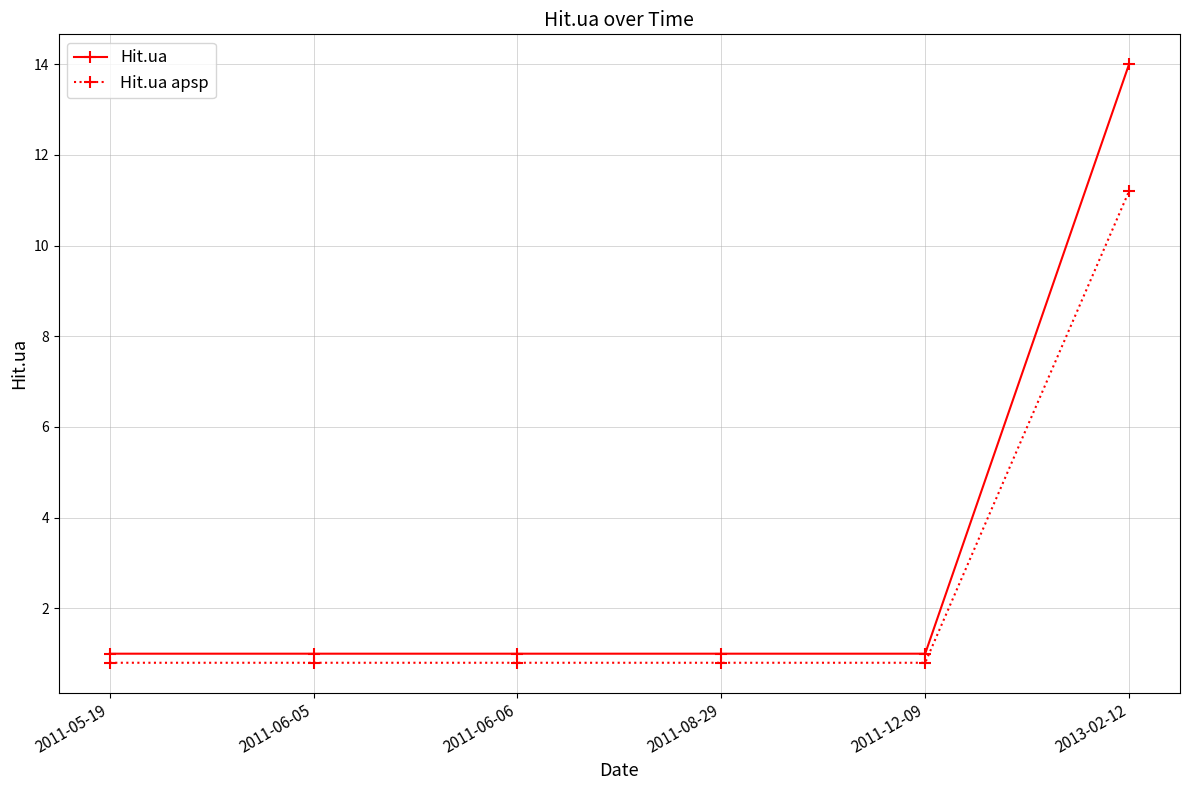

True or false: Hit.ua and Hit.ua apsp intersect in this chart.

False